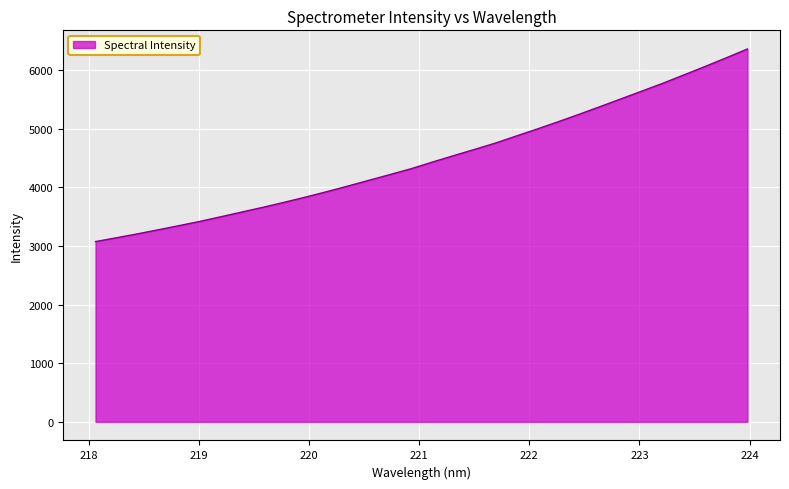

How many values are below 4432?

16